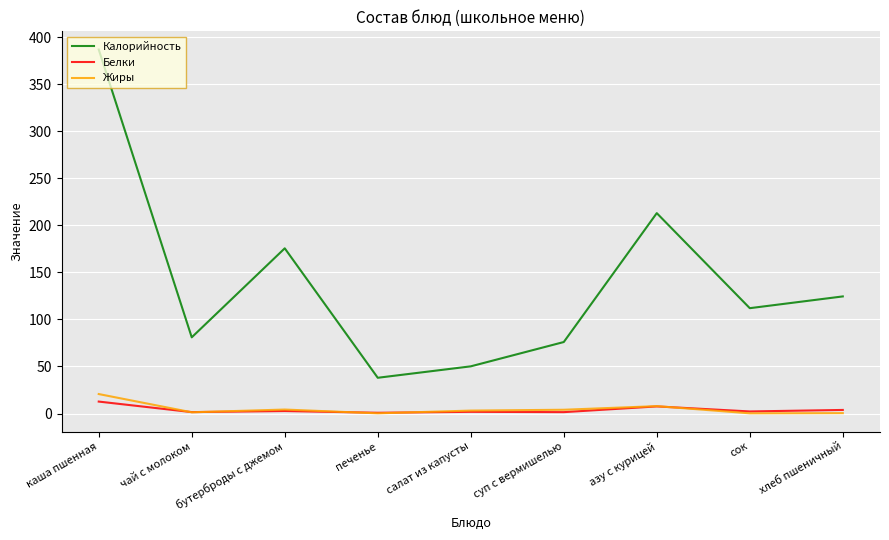

At which category is the sum across all series the highest?

каша пшенная